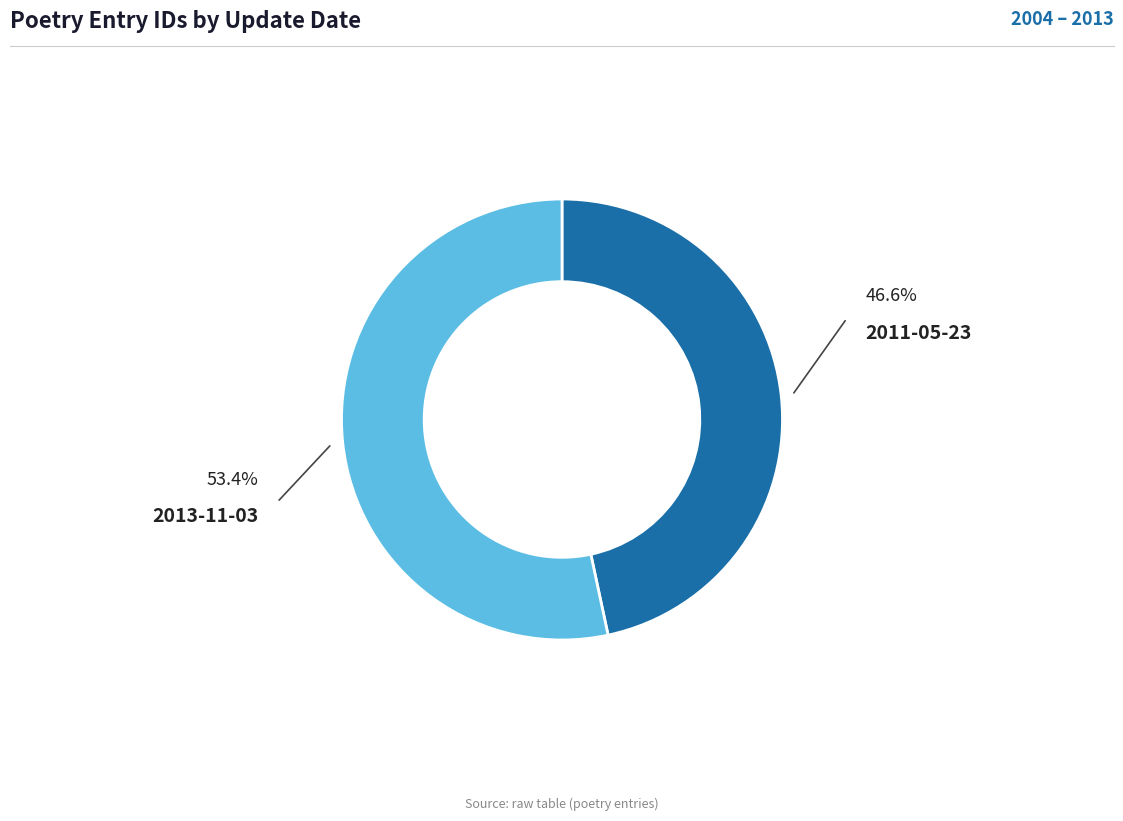

Does any single category account for the majority?

Yes